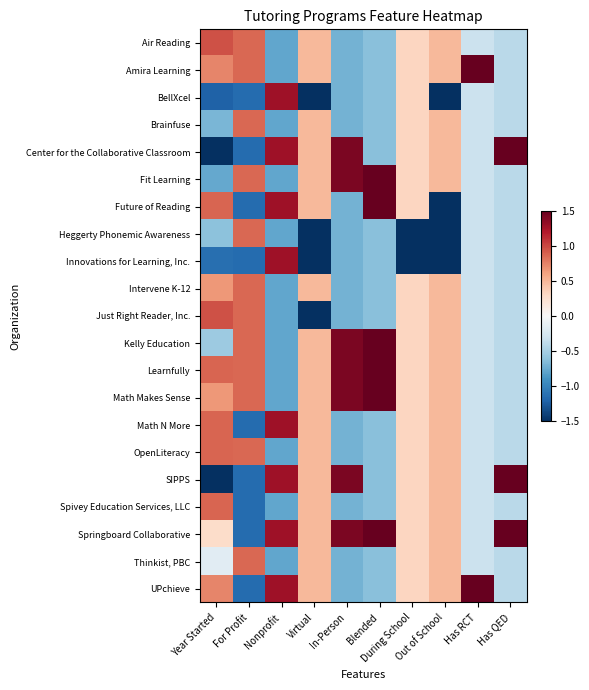

Count the number of categories in the chart.

10